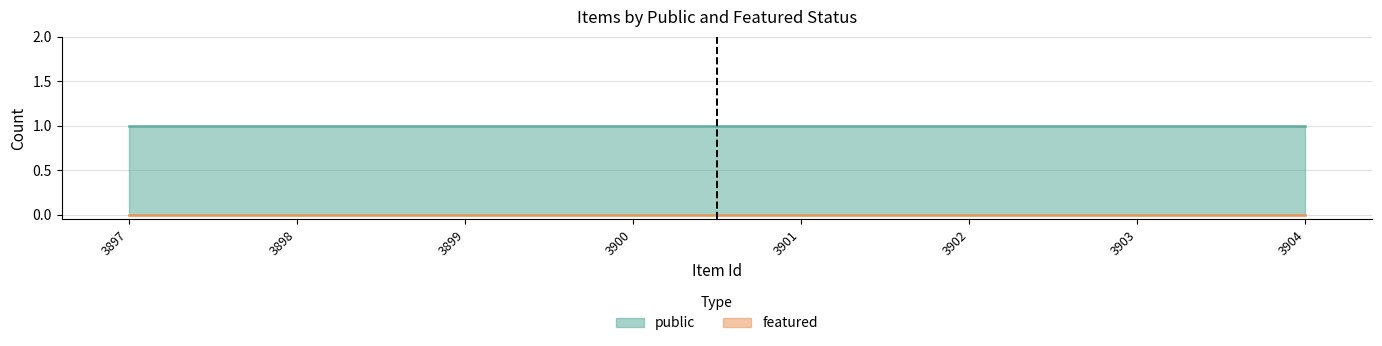

Reading left to right, transcribe all the data shown in this chart.

public: 3897=1	3898=1	3899=1	3900=1	3901=1	3902=1	3903=1	3904=1
featured: 3897=0	3898=0	3899=0	3900=0	3901=0	3902=0	3903=0	3904=0